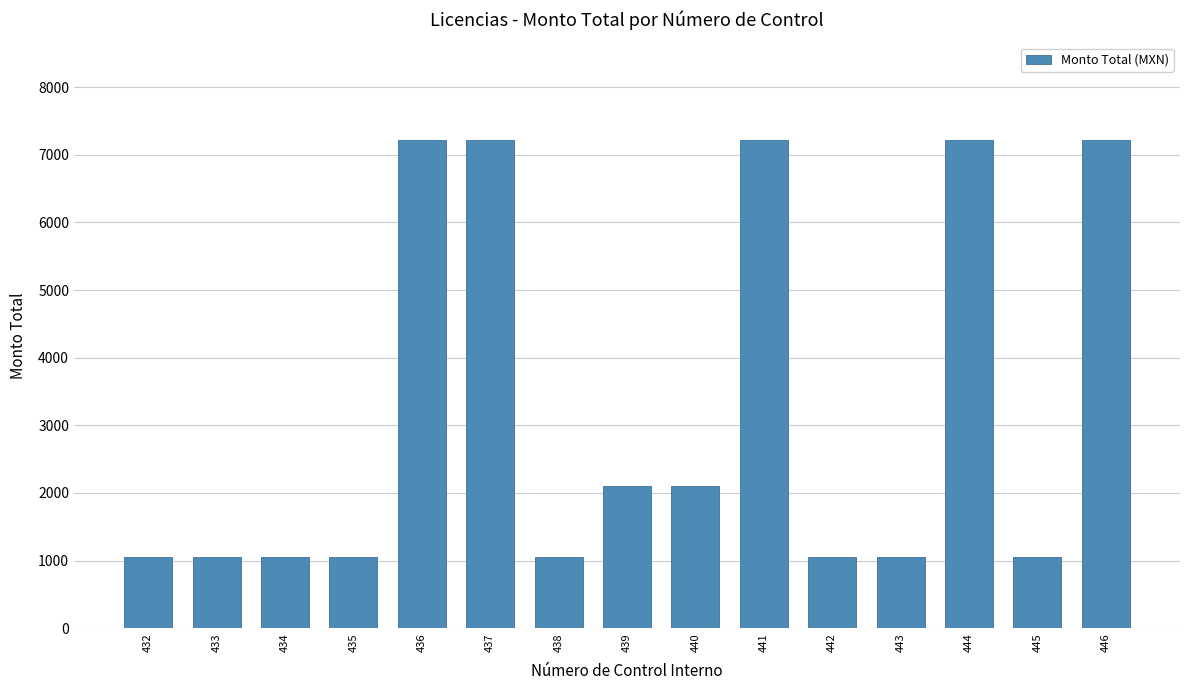

Reading right to left, list all the values displayed in this chart.

7216	1050	7216	1050	1050	7216	2100	2100	1050	7216	7216	1050	1050	1050	1050